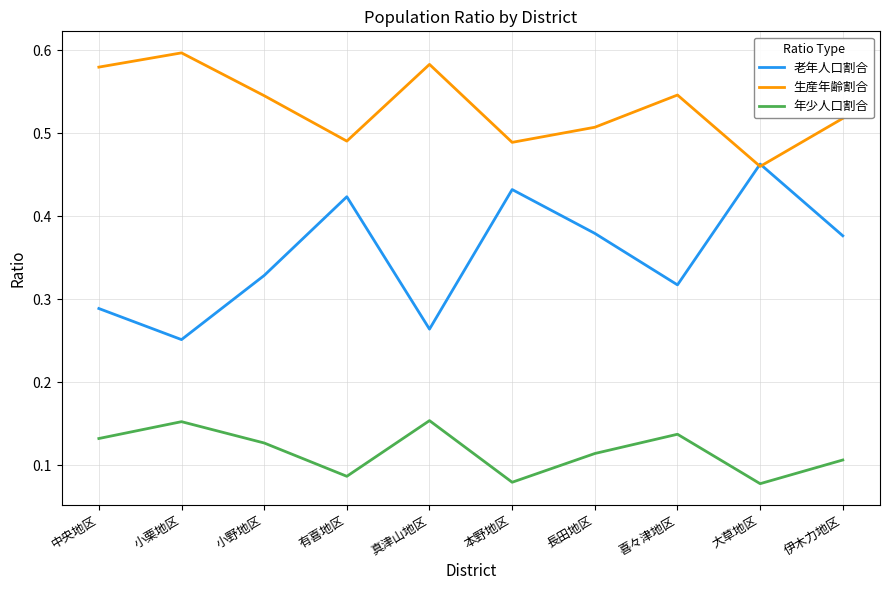

At which label does 生産年齢割合 reach its minimum?

大草地区